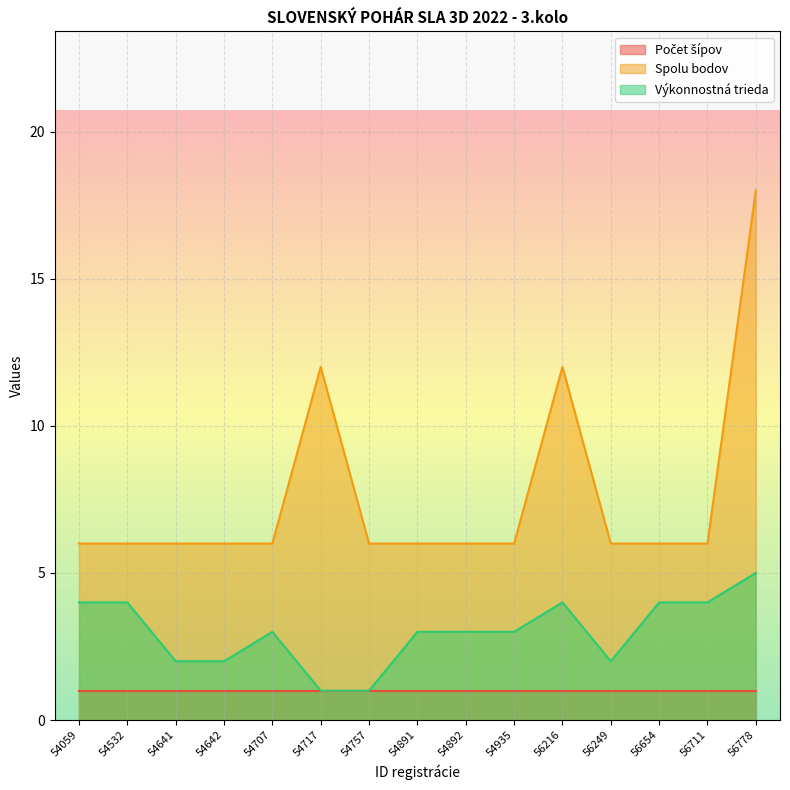

The value of Spolu bodov at 54717 is 12. True or false?

True